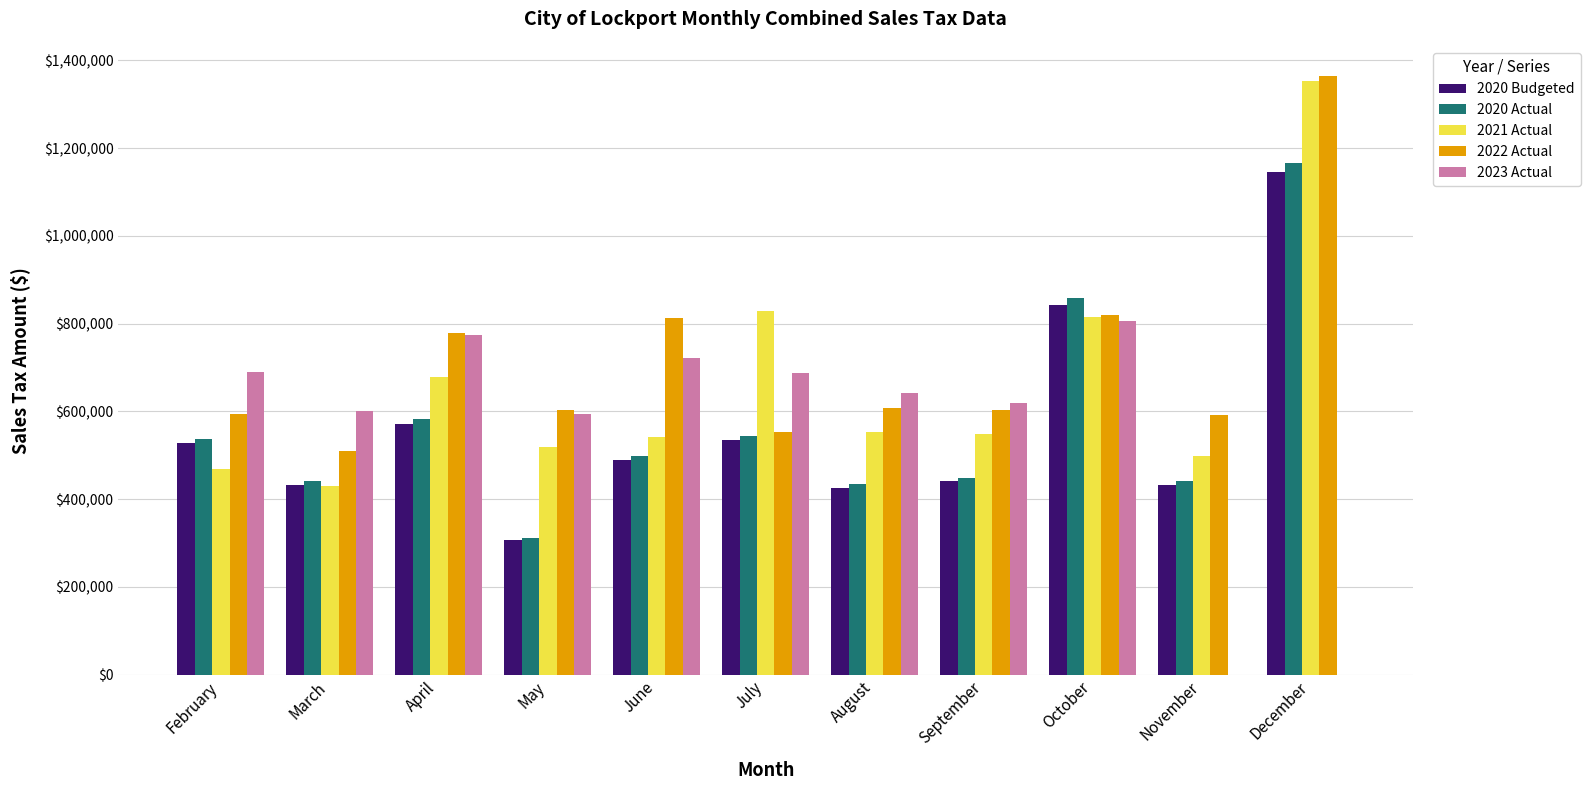

The value of 2020 Actual at December is 673529.5. True or false?

False